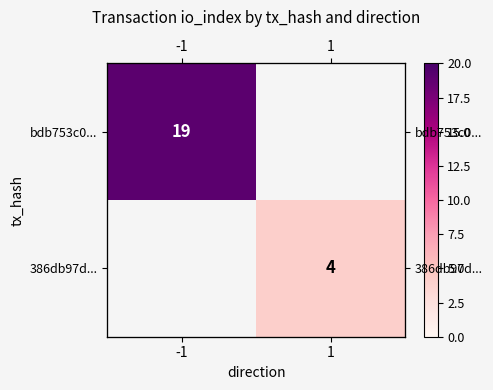

Which series has the largest range (max minus min)?

bdb753c0...